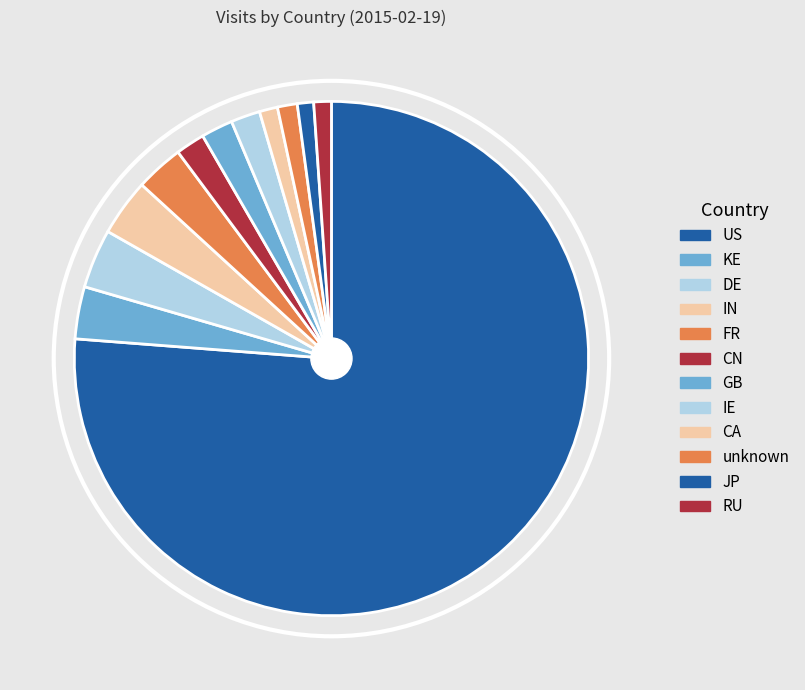

Rank the categories by value from highest to lowest.

US, DE, IN, KE, FR, GB, IE, CN, unknown, CA, RU, JP